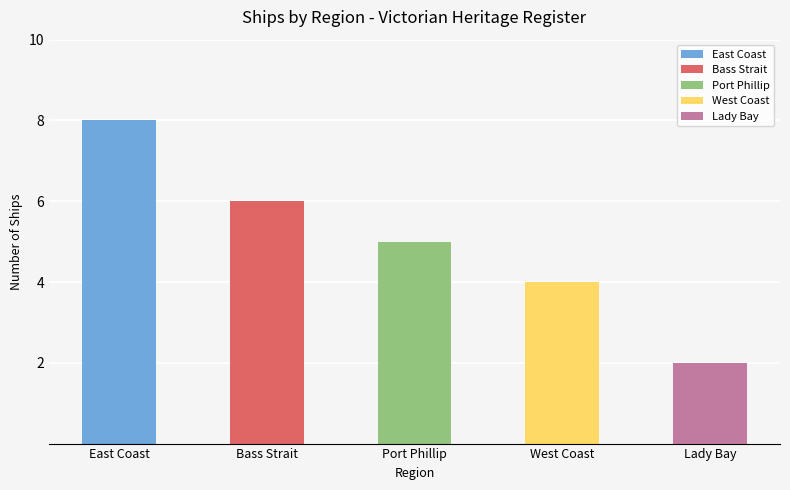

How many bars are there in total?

5